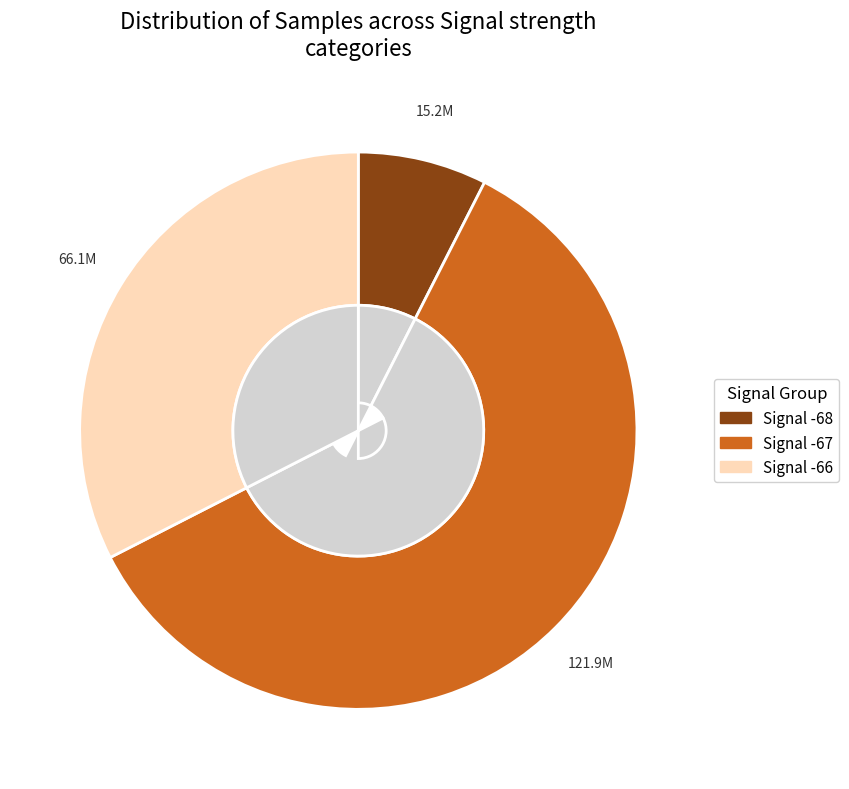

Is it true that 29 is 17% of the pie?

False